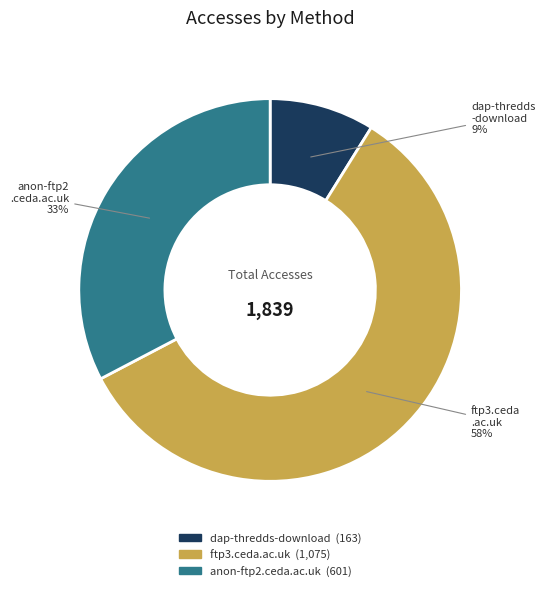

To the nearest percent, what percentage of the pie is anon-ftp2.ceda.ac.uk?

33%